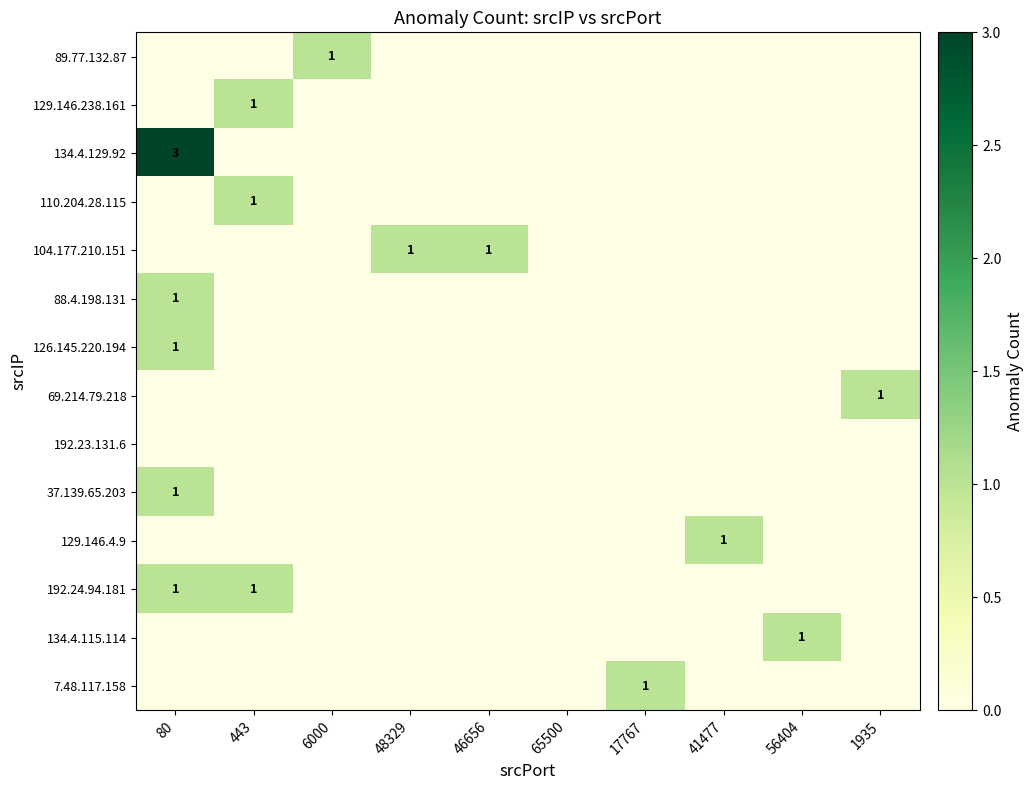

List the series in order of their peak value, highest first.

134.4.129.92, 89.77.132.87, 129.146.238.161, 110.204.28.115, 104.177.210.151, 88.4.198.131, 126.145.220.194, 69.214.79.218, 37.139.65.203, 129.146.4.9, 192.24.94.181, 134.4.115.114, 7.48.117.158, 192.23.131.6